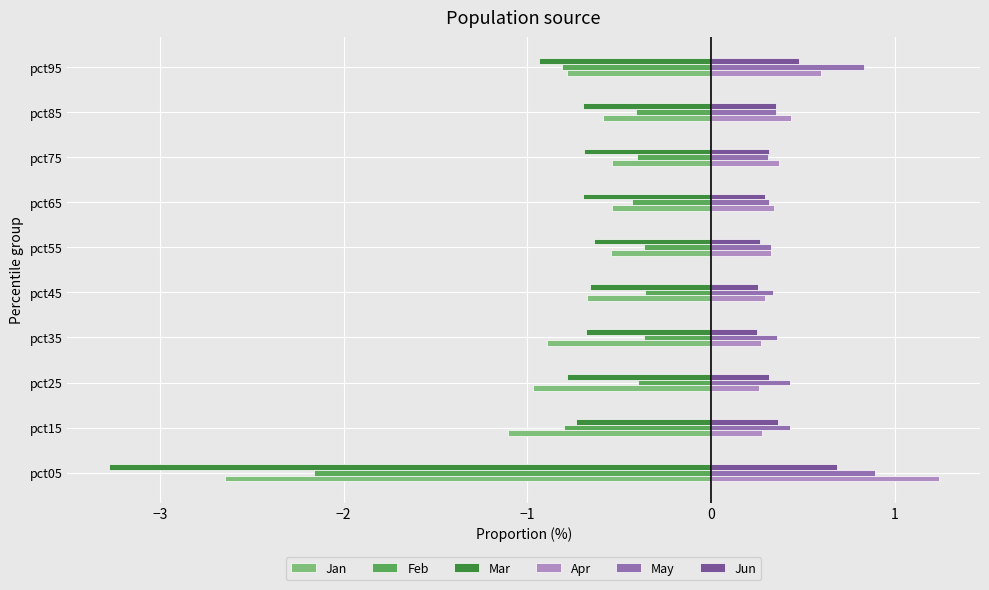

What value does the Jan series have at pct35?

-0.9